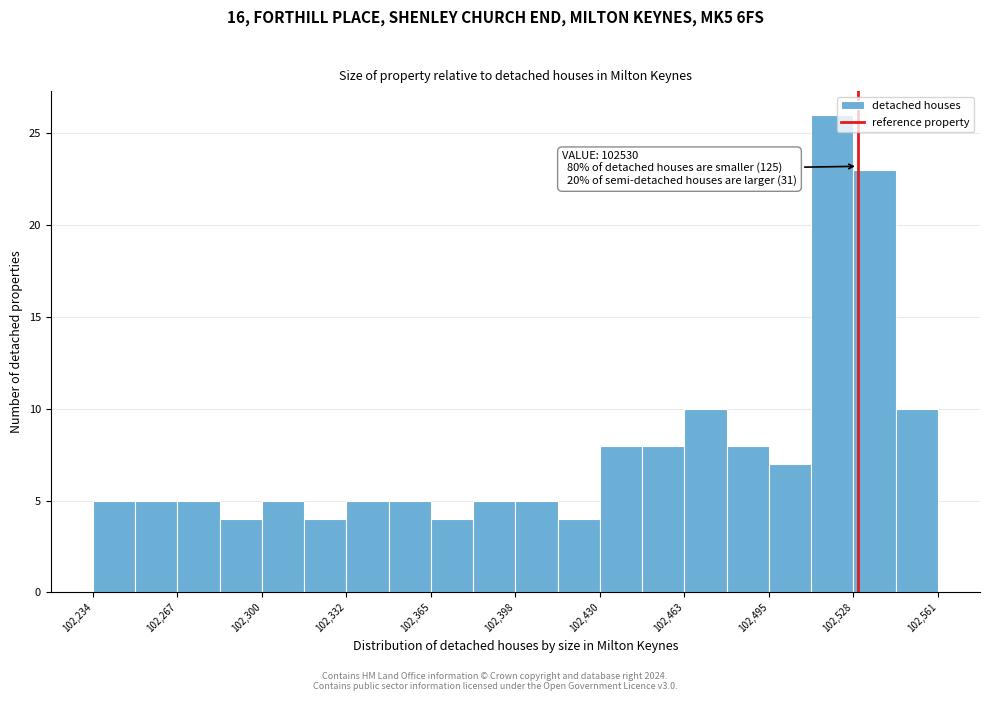

Around what value on the x-axis is the tallest bar? Give the approximate position of its centre, as read against the axis.

102520